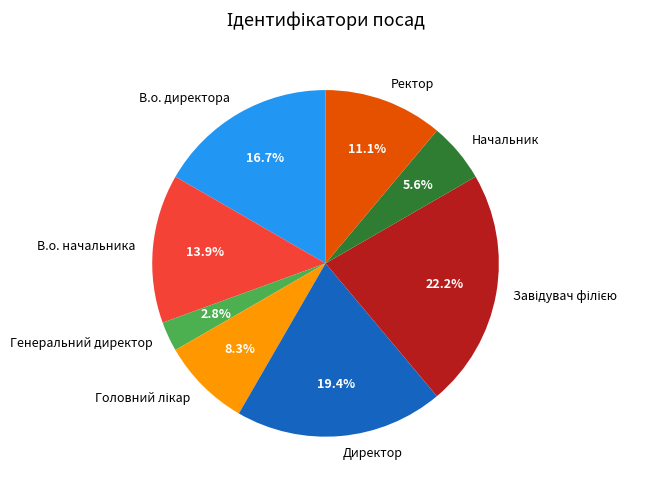

Which category has the smallest portion of the pie?

Генеральний директор